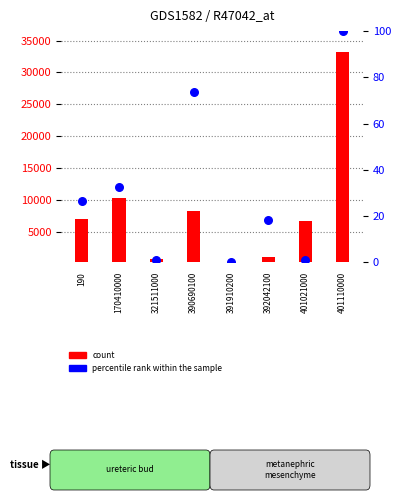

Which series has the largest total across all categories?

Value-Year